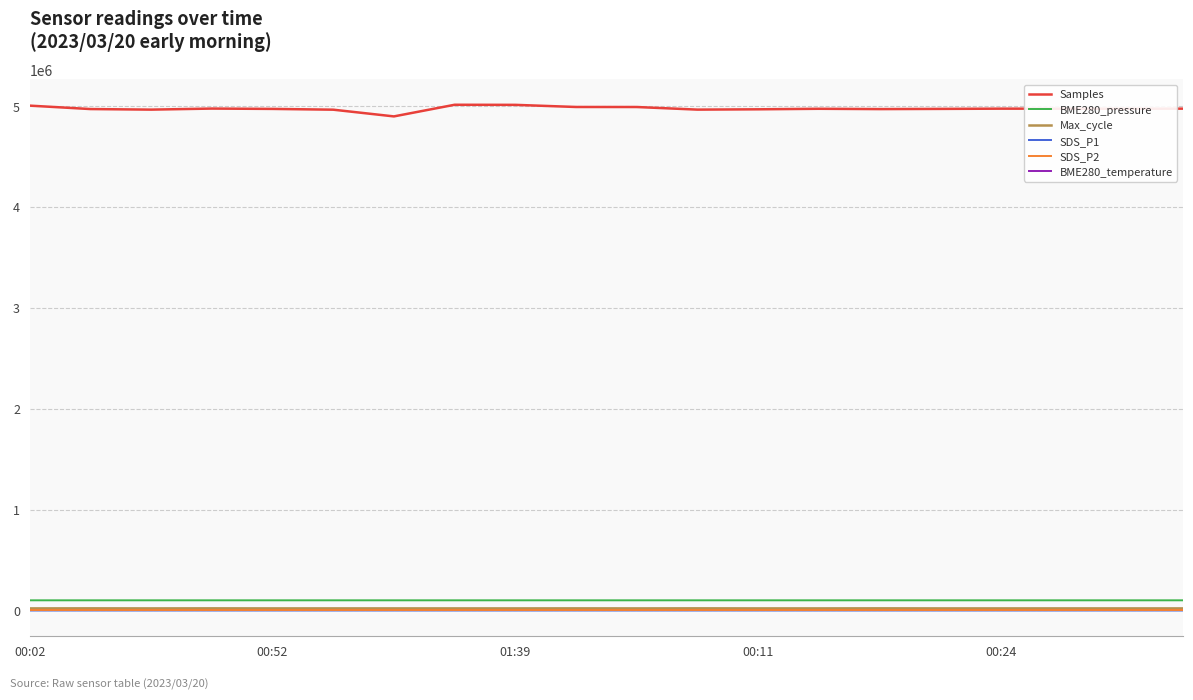

What is the sum of all BME280_temperature values?

224.8